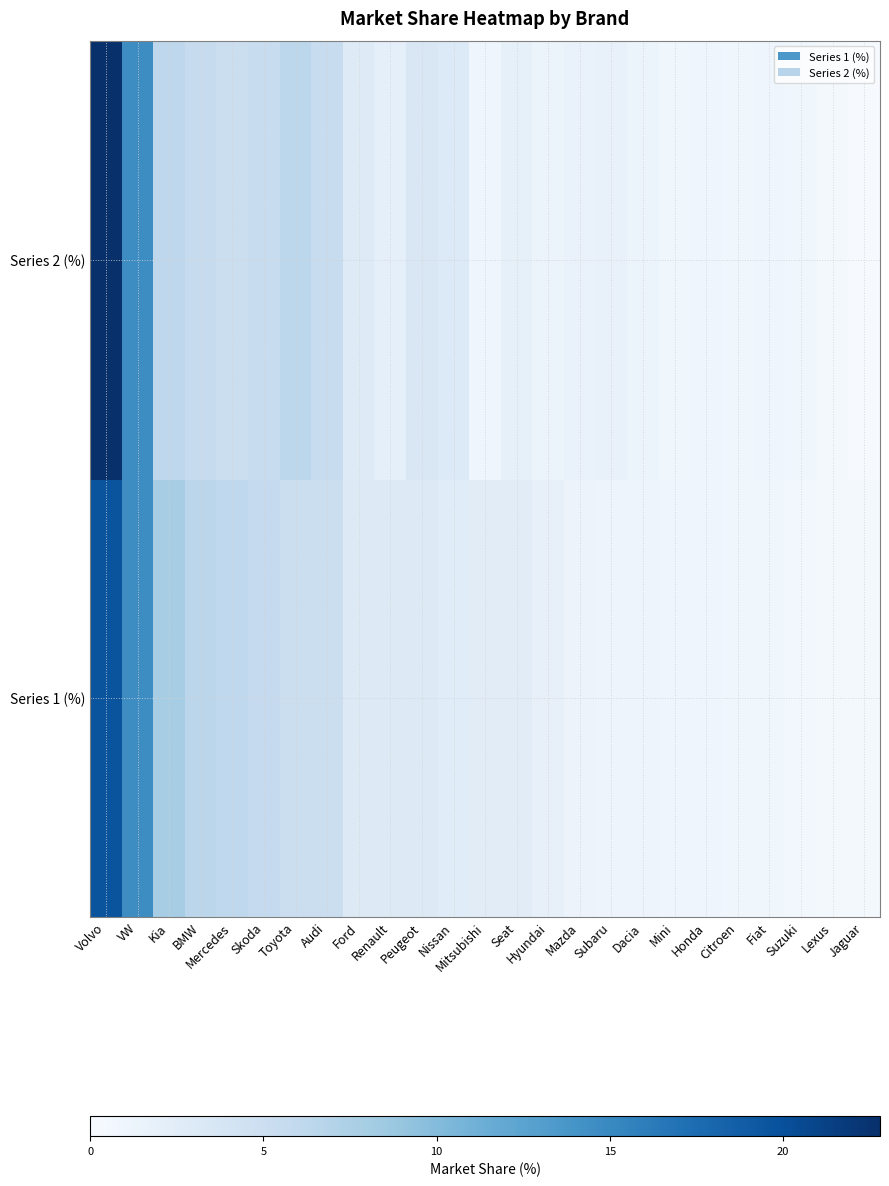

Which has a higher value, VW or Mercedes?

VW